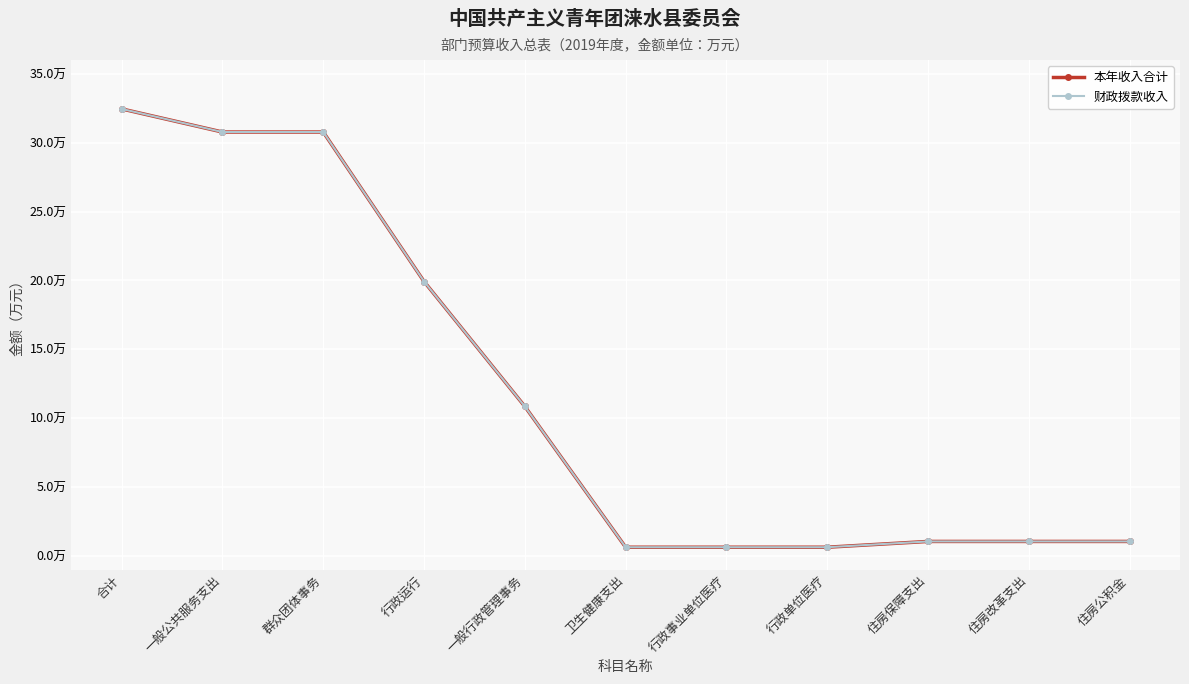

True or false: 财政拨款收入 and 本年收入合计 intersect in this chart.

False